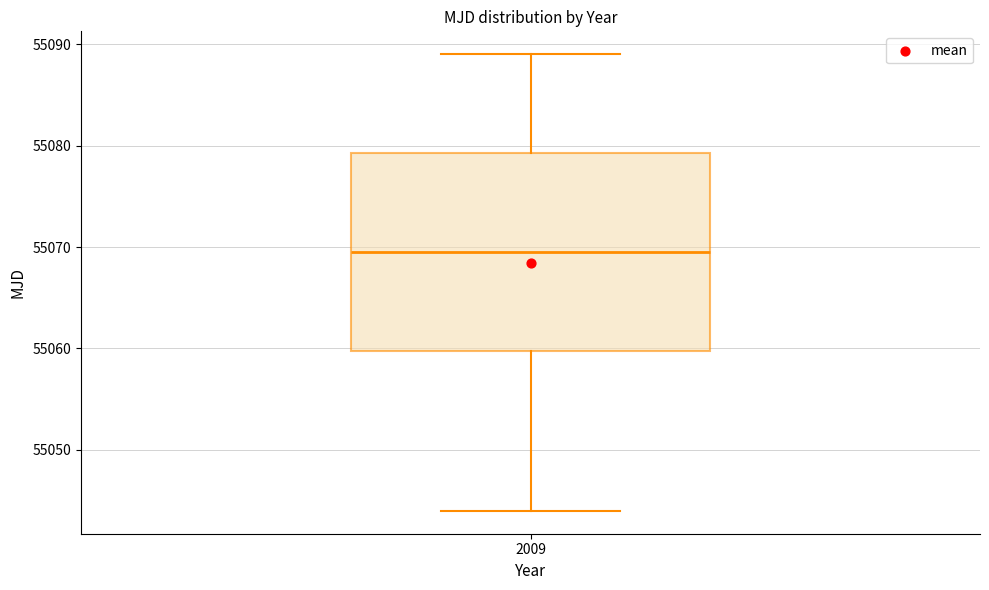

Where is the lower edge of the box at x = 2009 on the y-axis? The values are not printed on the chart, so give them approximately, as read against the axis.

55060